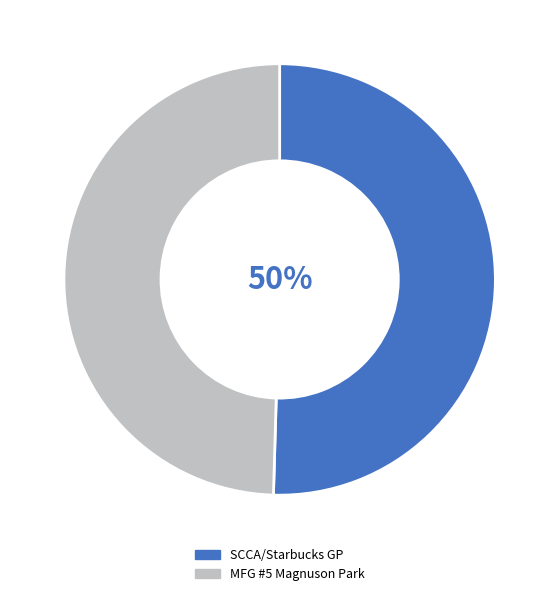

True or false: MFG #5 Magnuson Park accounts for 50% of the total.

True